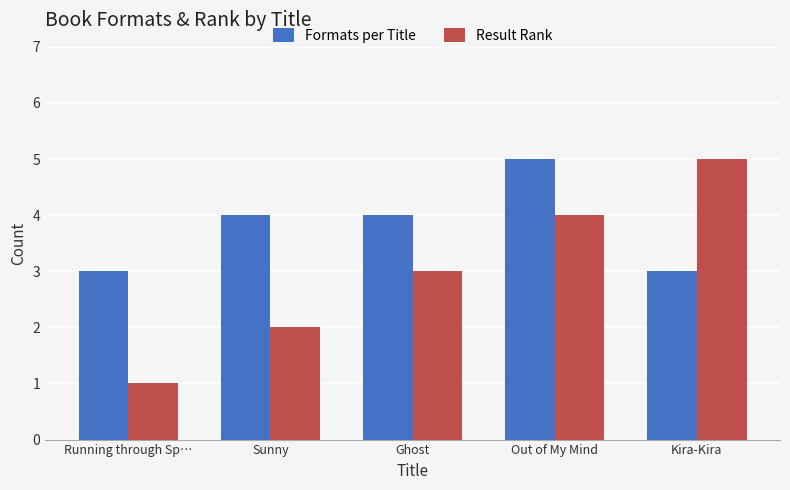

How many series are shown in this chart?

2